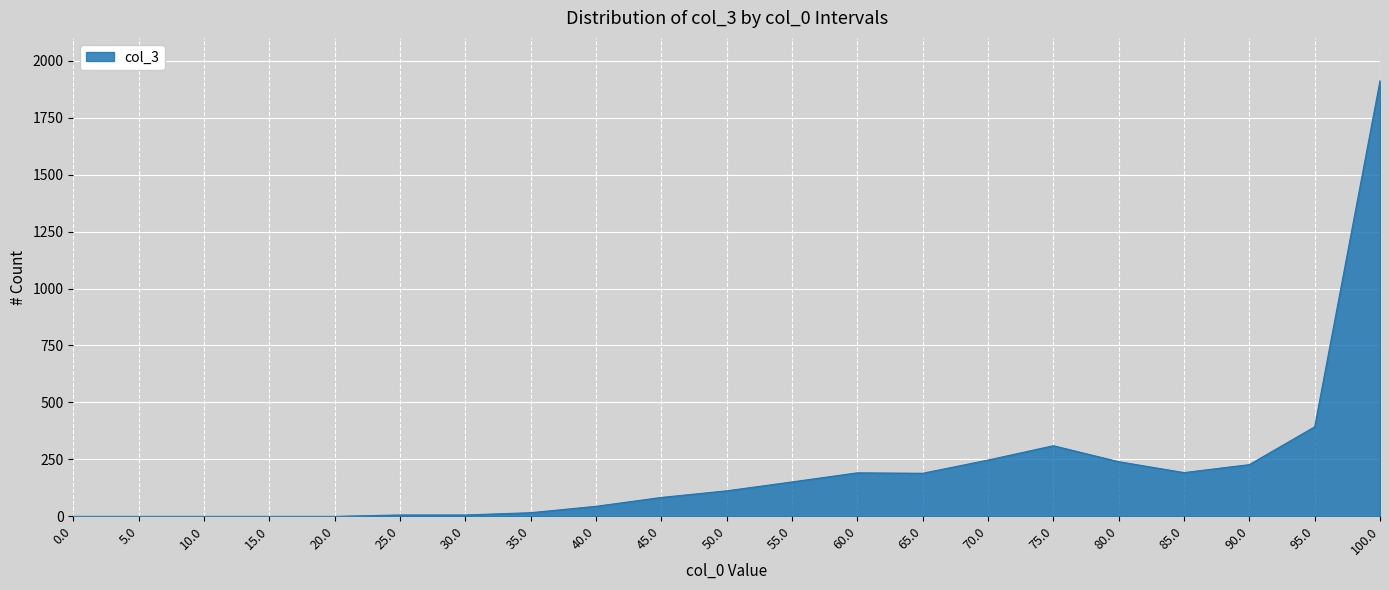

Is it true that the value at 95.0 is 393?

True